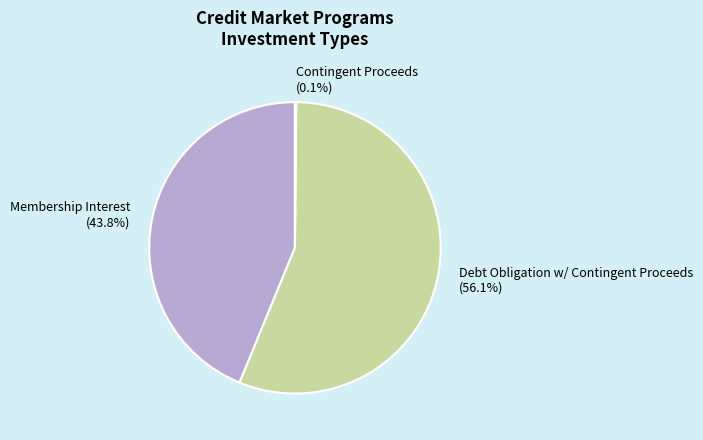

Does any single category account for the majority?

Yes